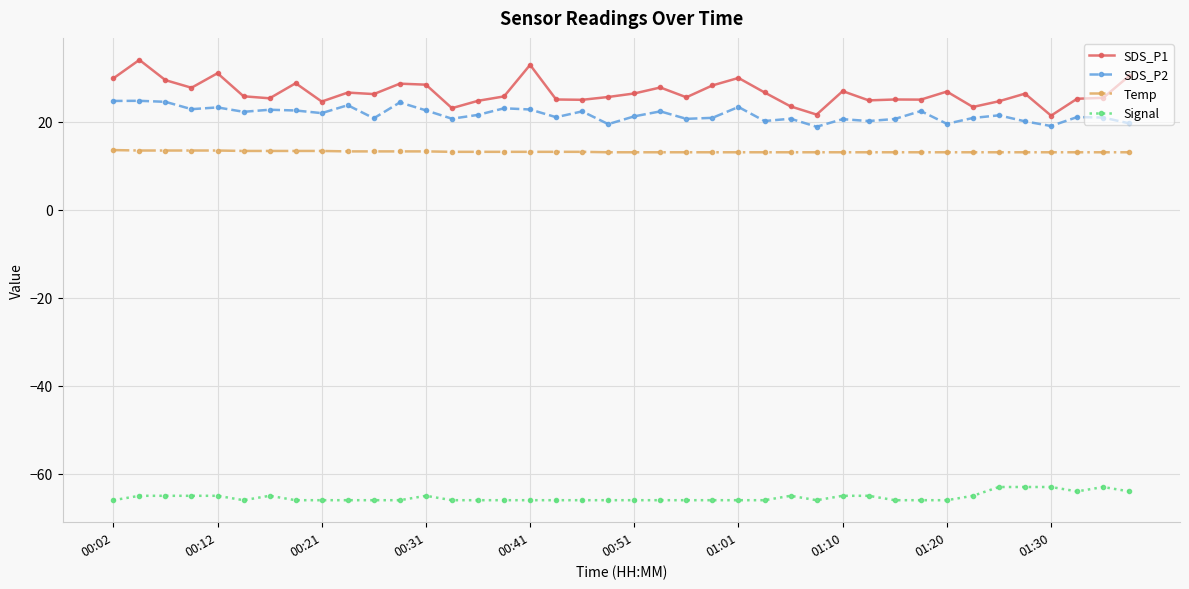

What is the value of the Temp point at the 38th from the left?

13.1